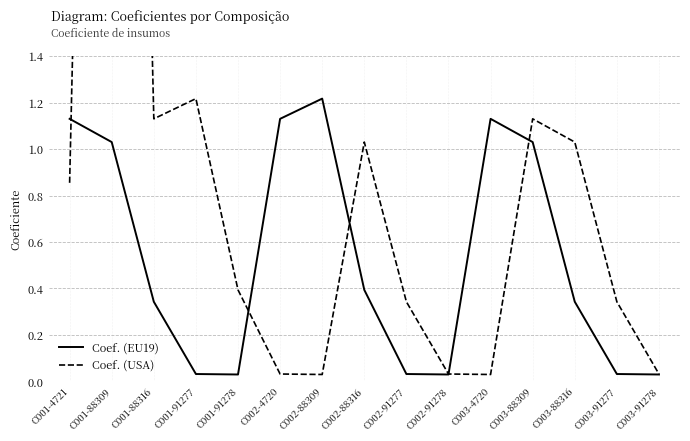

Which label corresponds to the smallest value in the chart?

C001-91278